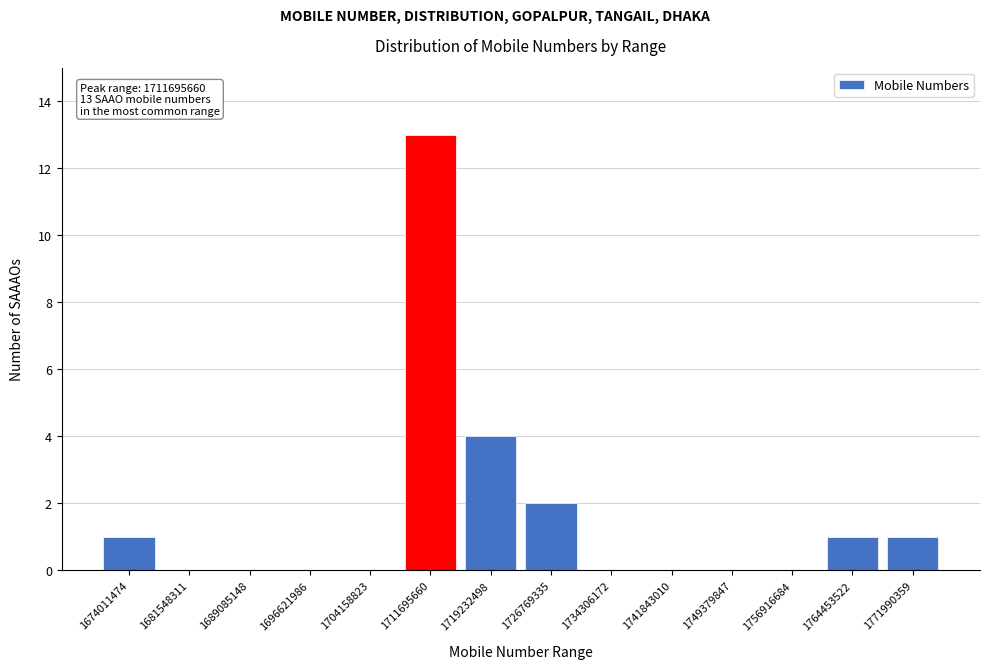

Reading left to right, transcribe all the data shown in this chart.

1674011474=1	1681548311=0	1689085148=0	1696621986=0	1704158823=0	1711695660=13	1719232498=4	1726769335=2	1734306172=0	1741843010=0	1749379847=0	1756916684=0	1764453522=1	1771990359=1